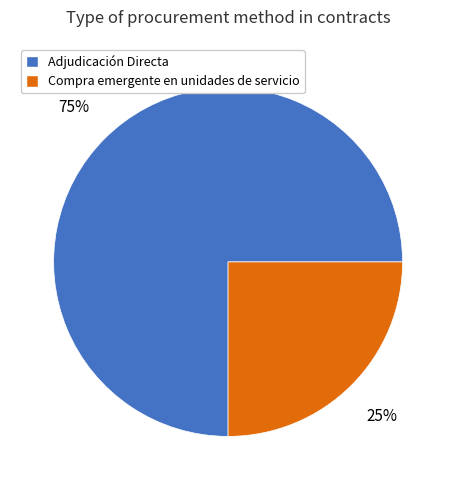

The Compra emergente en unidades de servicio slice represents 11% of the pie. True or false?

False